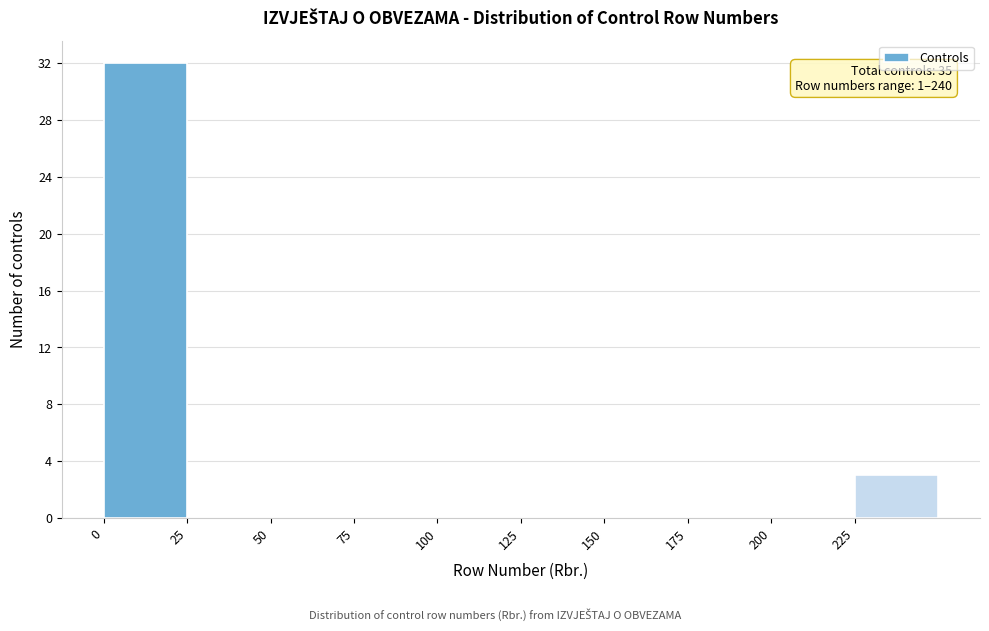

Which range on the x-axis has the tallest bar?

0 to 25